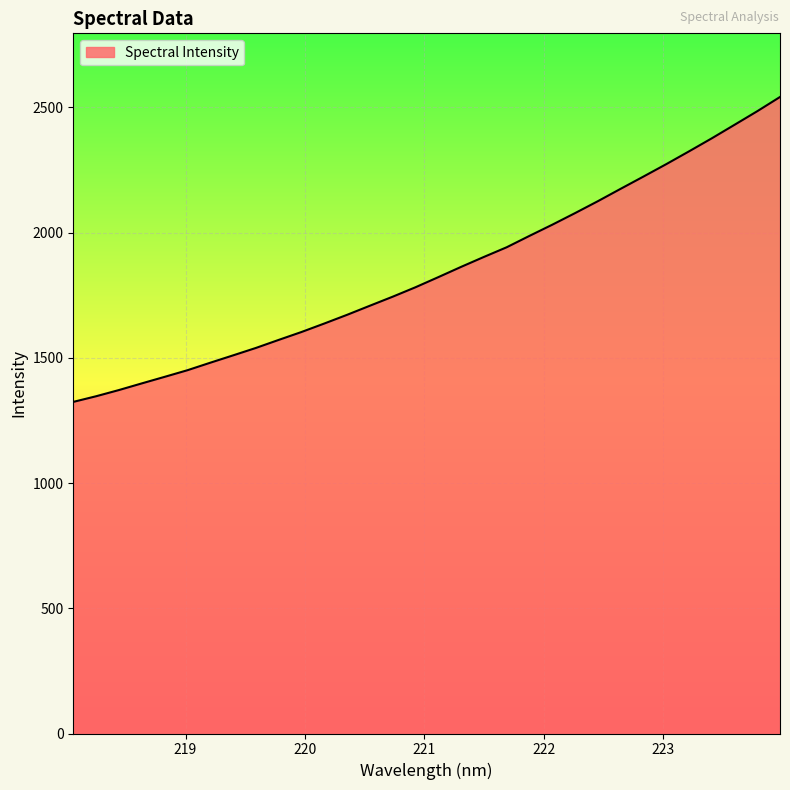

What is the maximum value shown in the chart?

2541.4